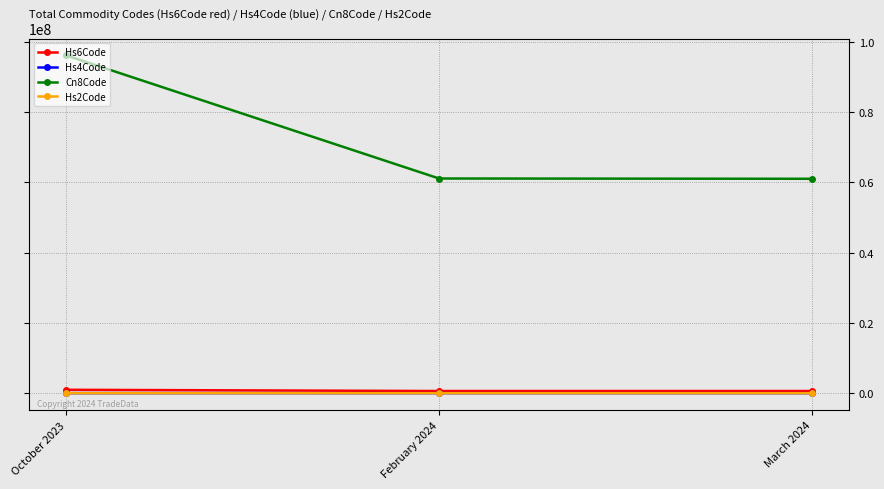

Is it true that Hs4Code equals 6111 at February 2024?

True